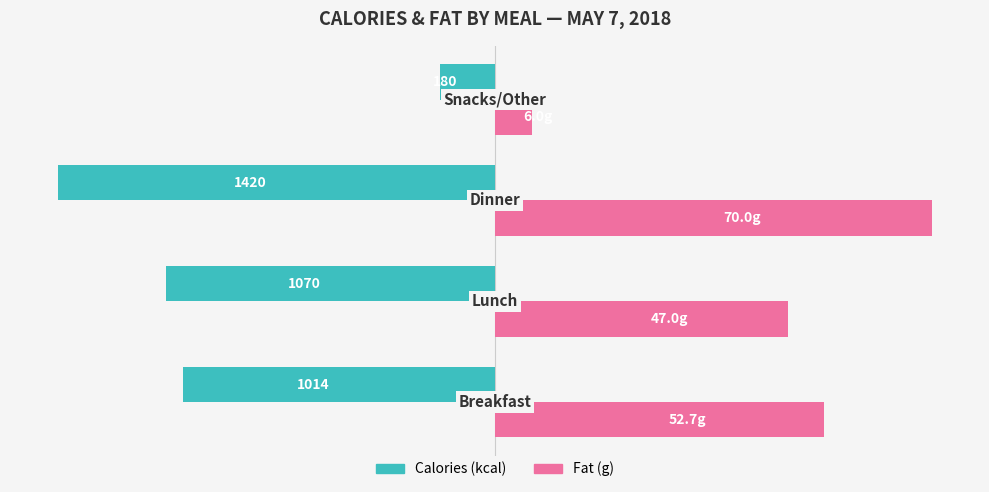

The value of Owner-occupied at 2 is -23.5. True or false?

False